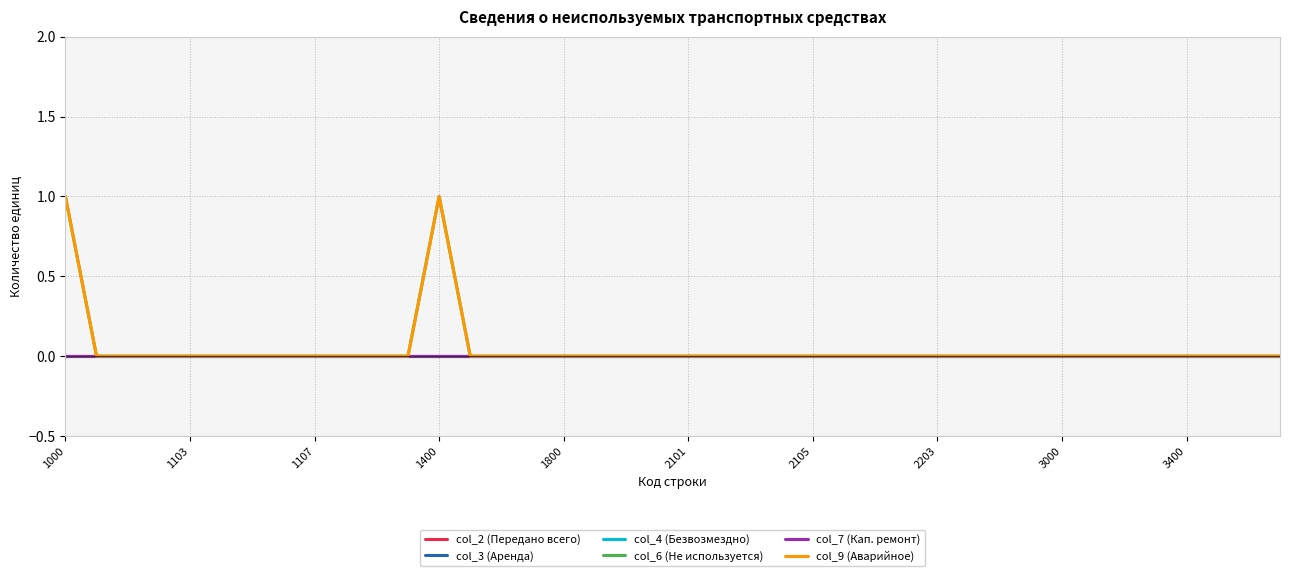

In col_6 (Не используется), how many points are higher than both neighbors (excluding endpoints)?

1